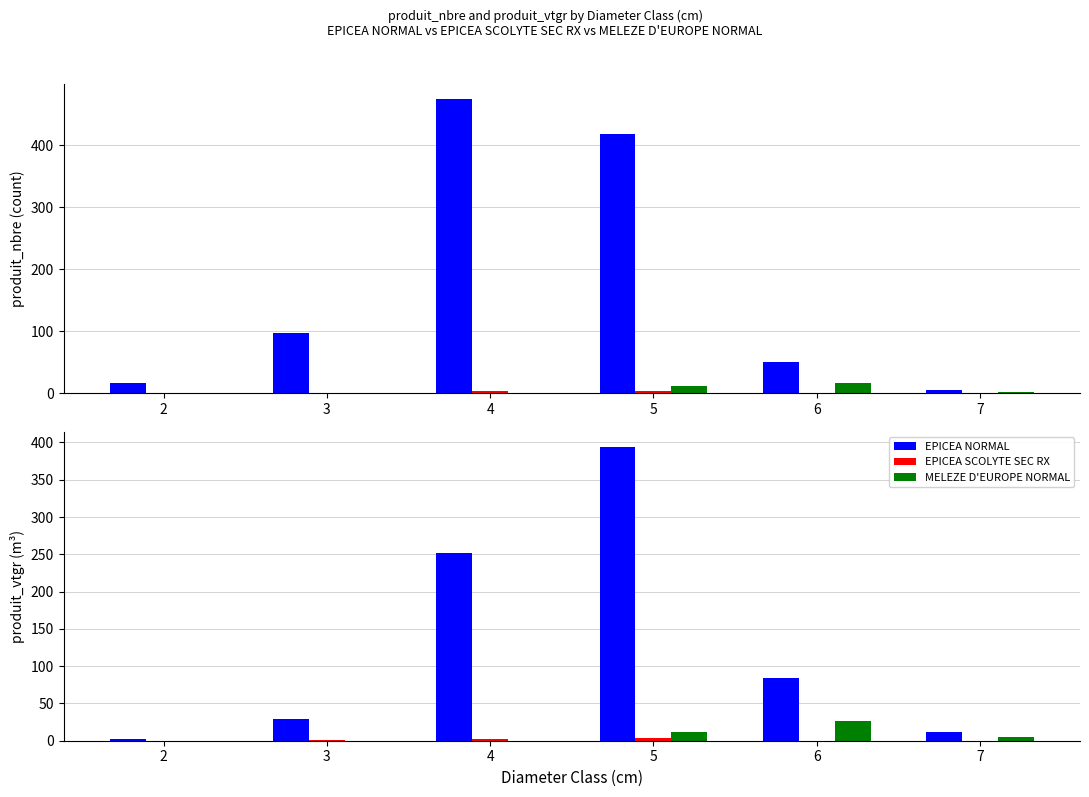

Between 3 and 5, which series saw the biggest shift?

EPICEA NORMAL